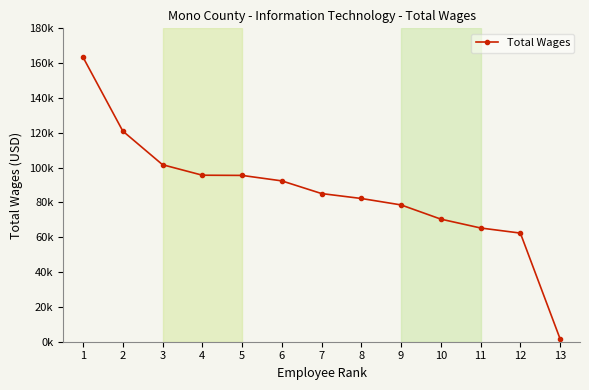

What is the difference between the maximum and second lowest values?

101002